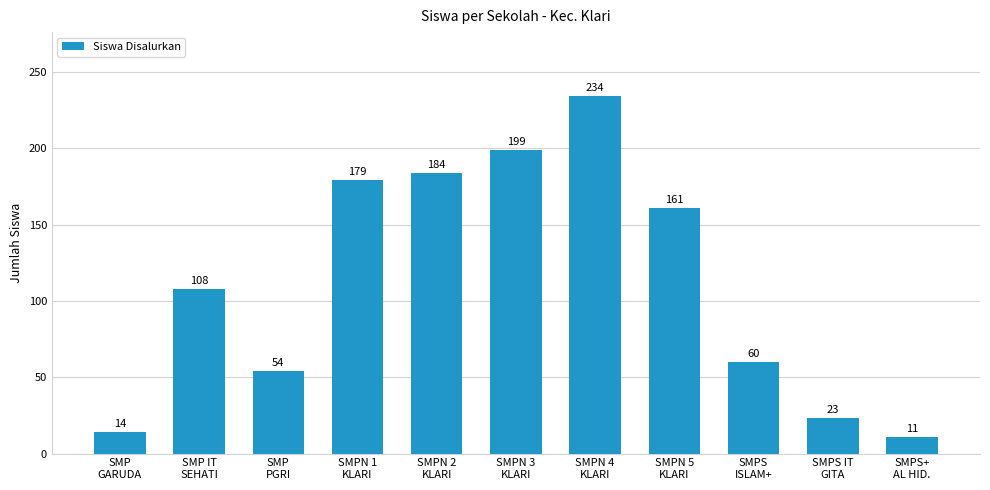

Which has a higher value, SMP
PGRI or SMPS+
AL HID.?

SMP
PGRI